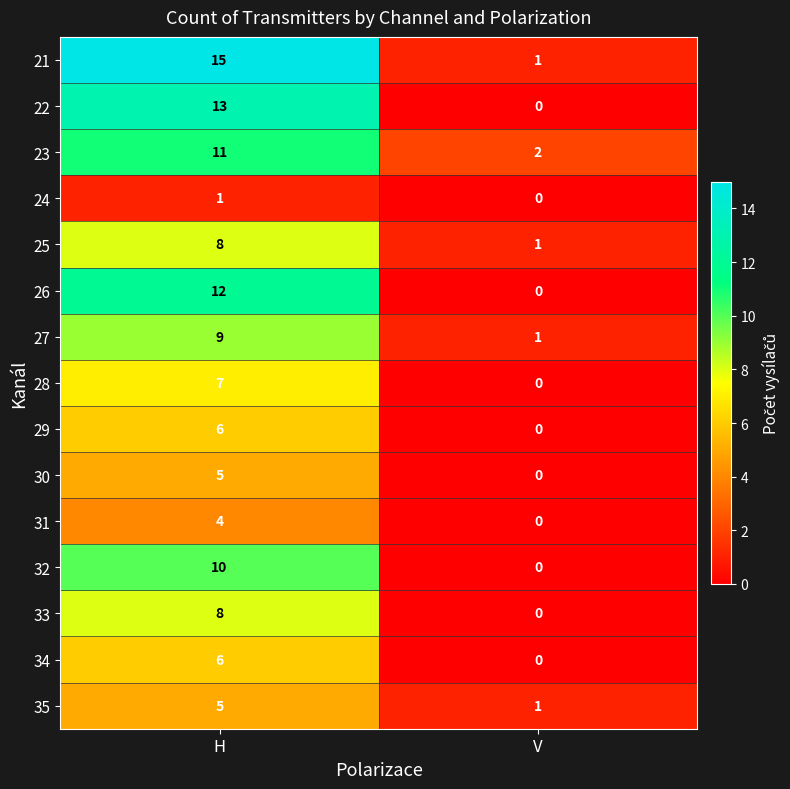

Reading right to left, transcribe all the data shown in this chart.

21: 1	15
22: 0	13
23: 2	11
24: 0	1
25: 1	8
26: 0	12
27: 1	9
28: 0	7
29: 0	6
30: 0	5
31: 0	4
32: 0	10
33: 0	8
34: 0	6
35: 1	5